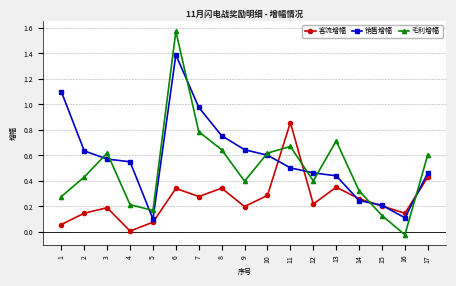

Which series ends up on top after the final intersection of 销售增幅 and 客流增幅?

销售增幅